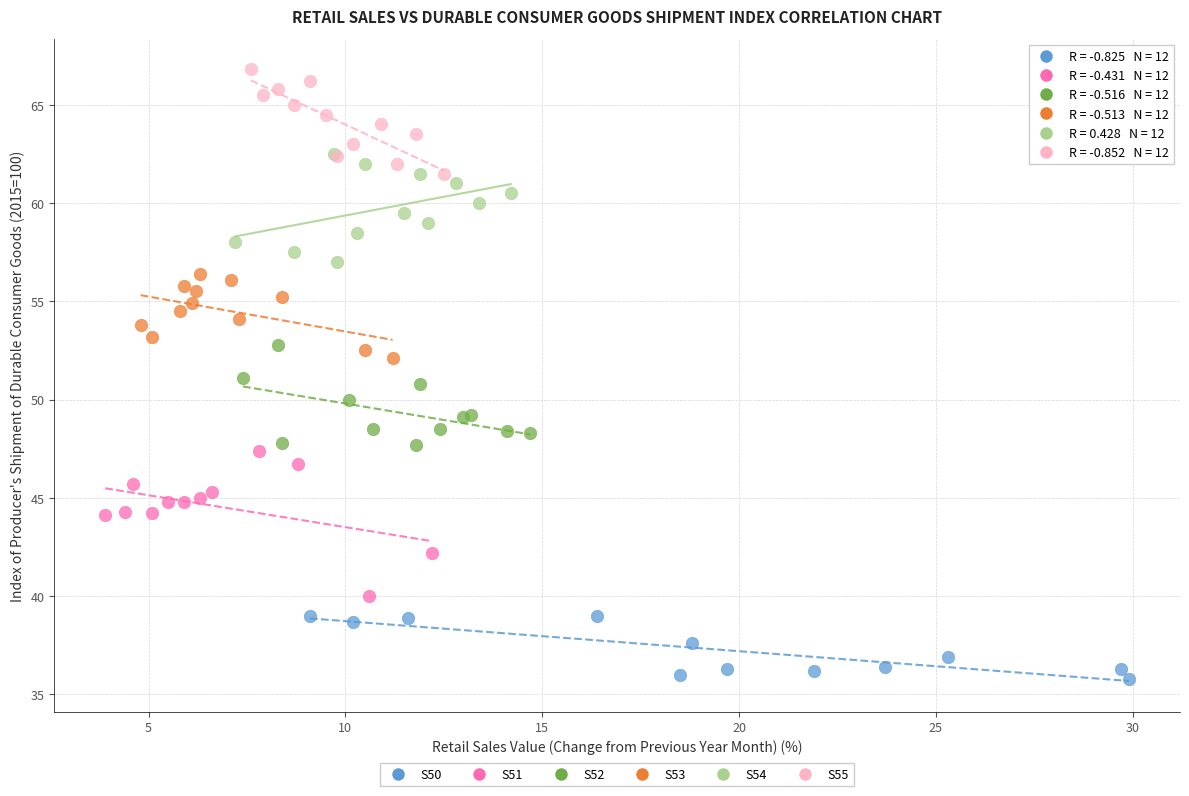

Which series has the widest spread of Y values?

S51